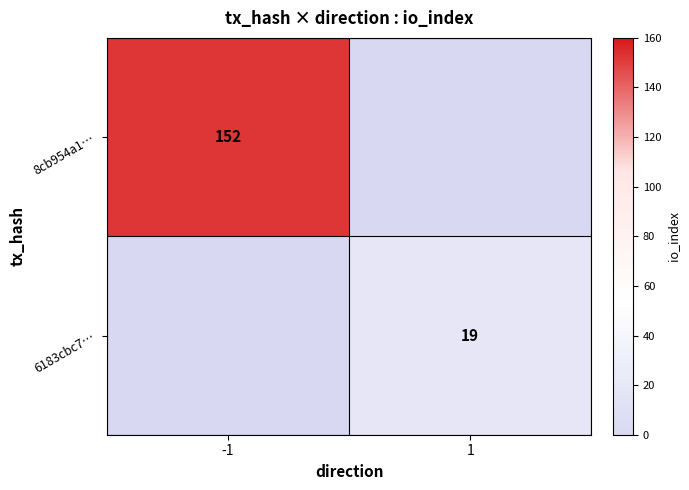

True or false: 6183cbc7… has a value of 19 at 1.

True